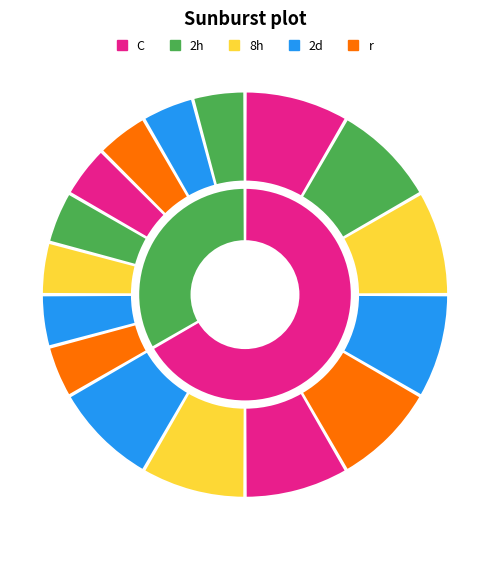

Does any single category account for the majority?

No